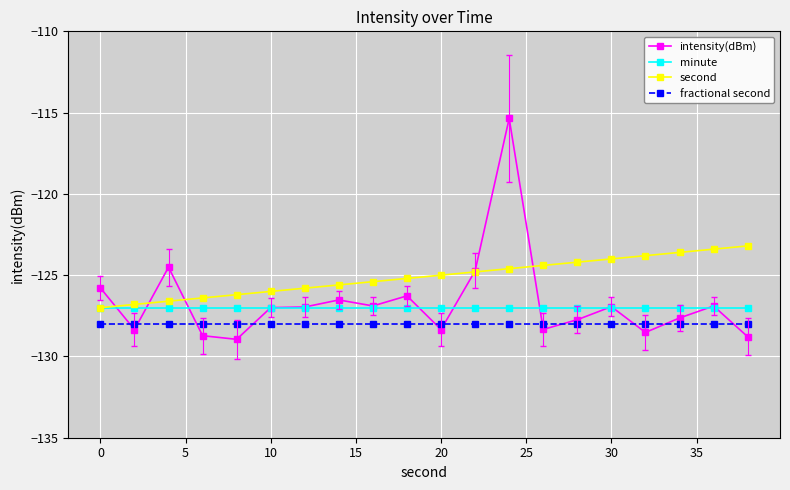

Which series ends up on top after the final intersection of intensity(dBm) and second?

second